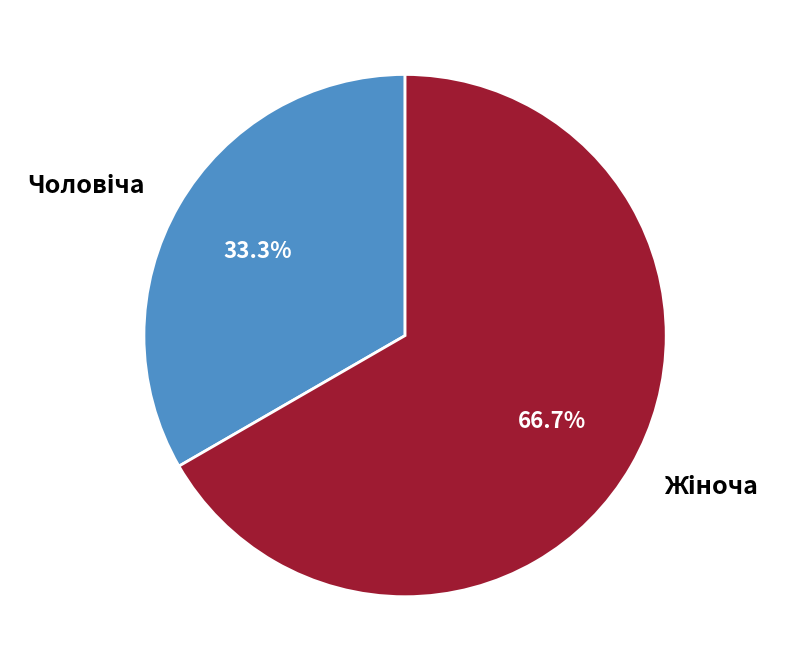

Between Чоловіча and Жіноча, which is larger?

Жіноча